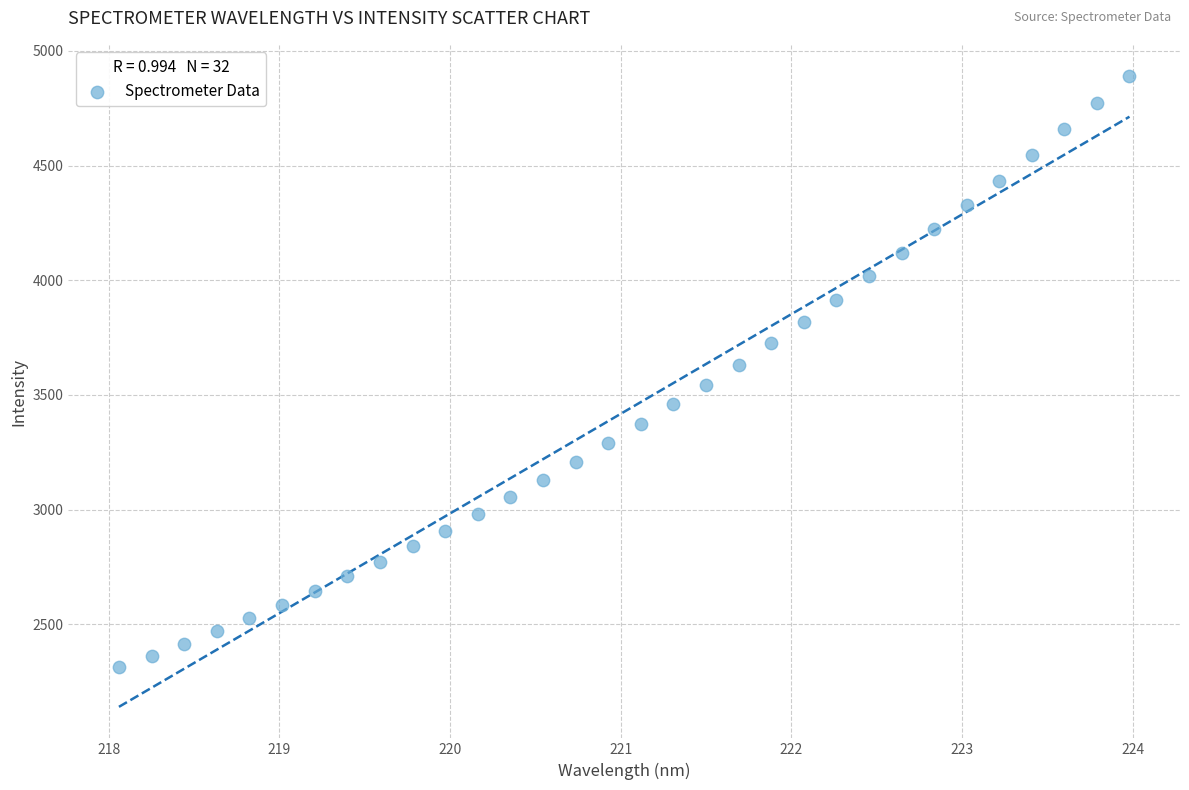

What is the range of X values (max minus min)?

5.9